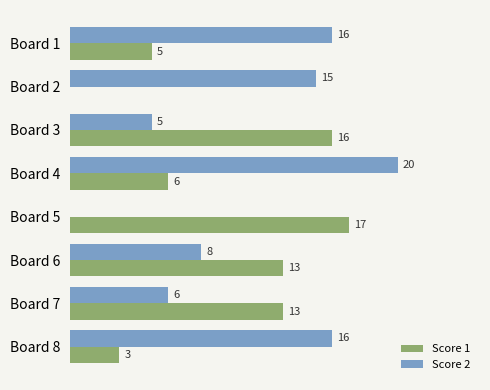

Which category has the highest value across all series?

Board 4